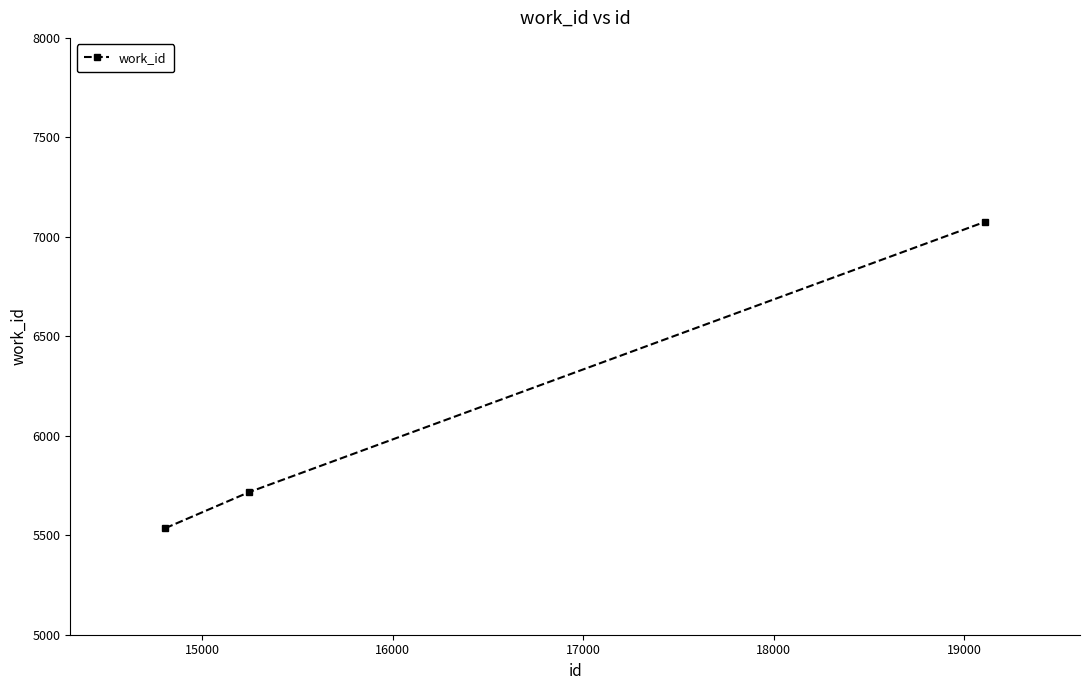

What is the value of the 2nd point from the left?

5717